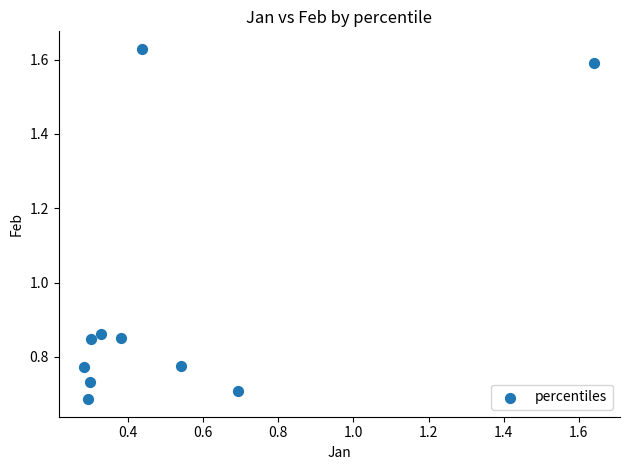

What is the range of X values (max minus min)?

1.4